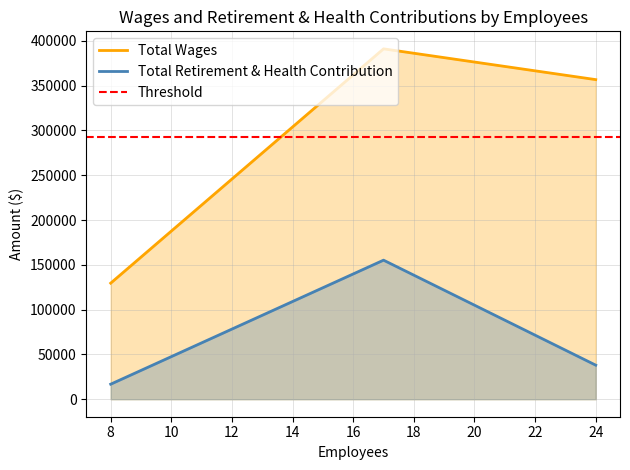

What is the value of the Total Wages point at the 2nd from the left?

391080.5